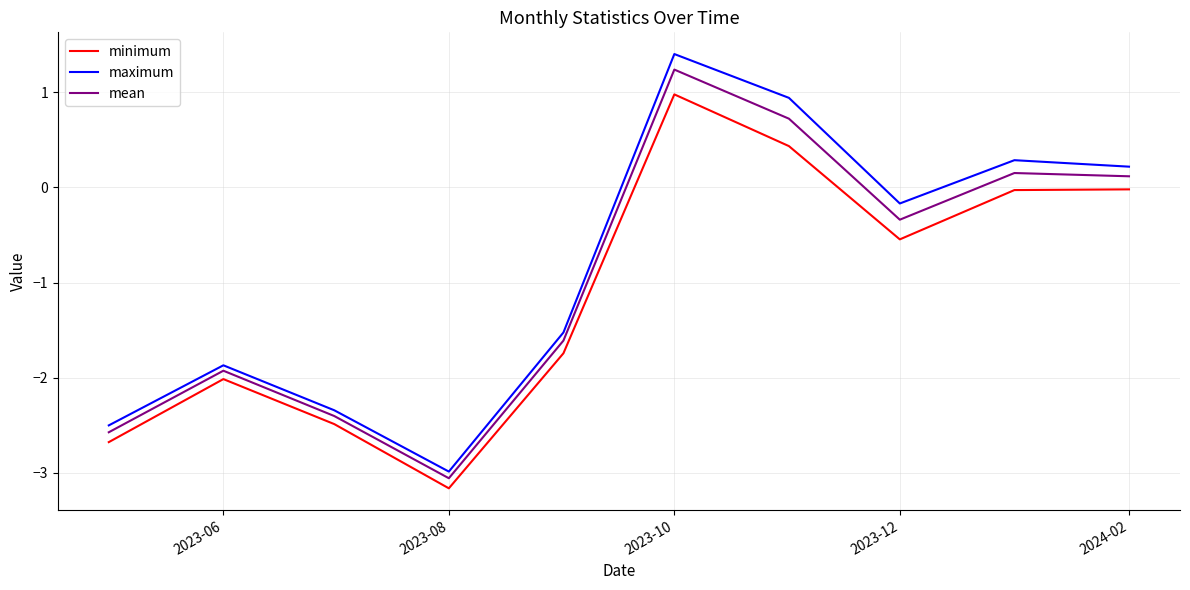

Which series has the widest spread of values?

maximum